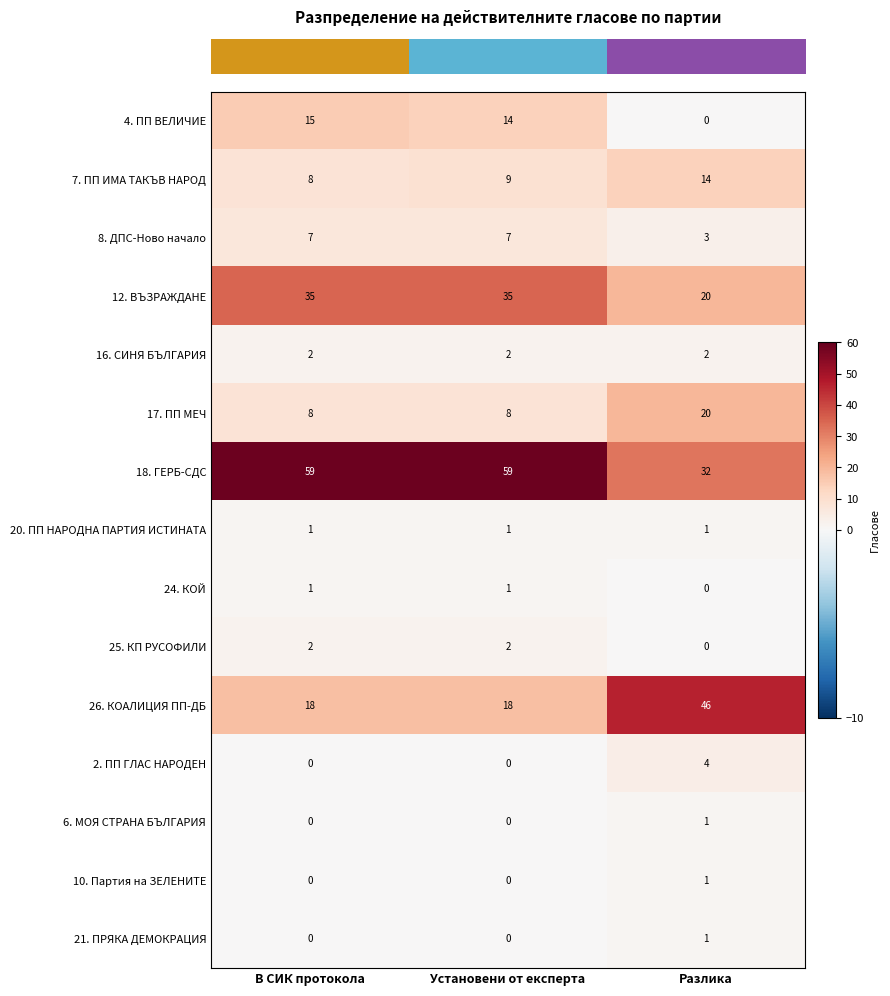

Which series has the largest total across all categories?

18. ГЕРБ-СДС